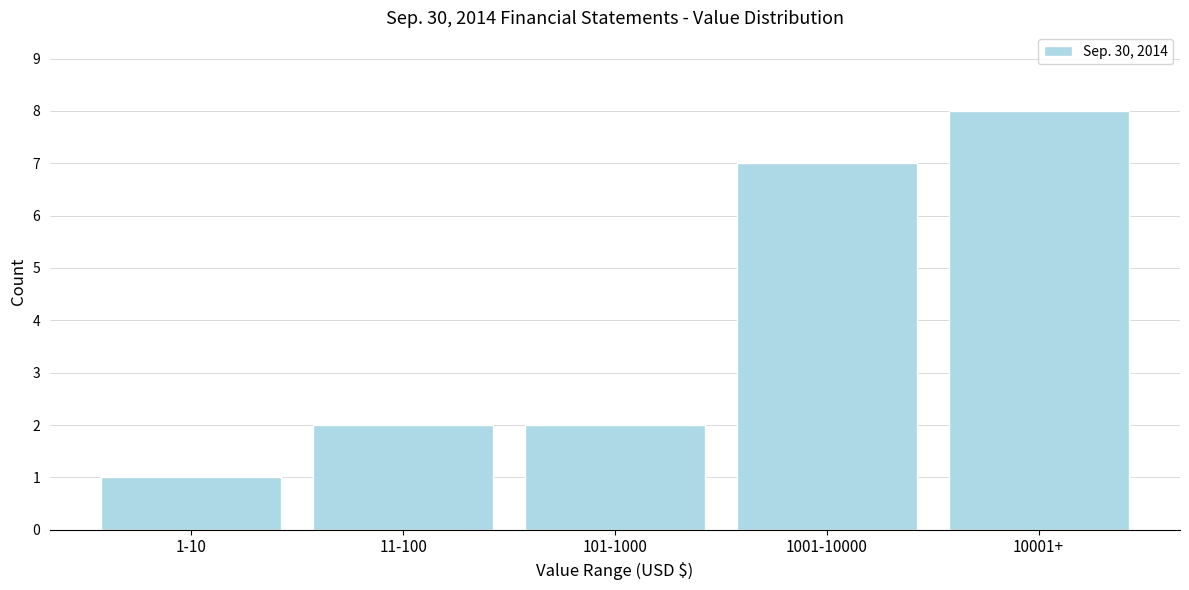

Reading left to right, extract all data points from this chart.

1	2	2	7	8